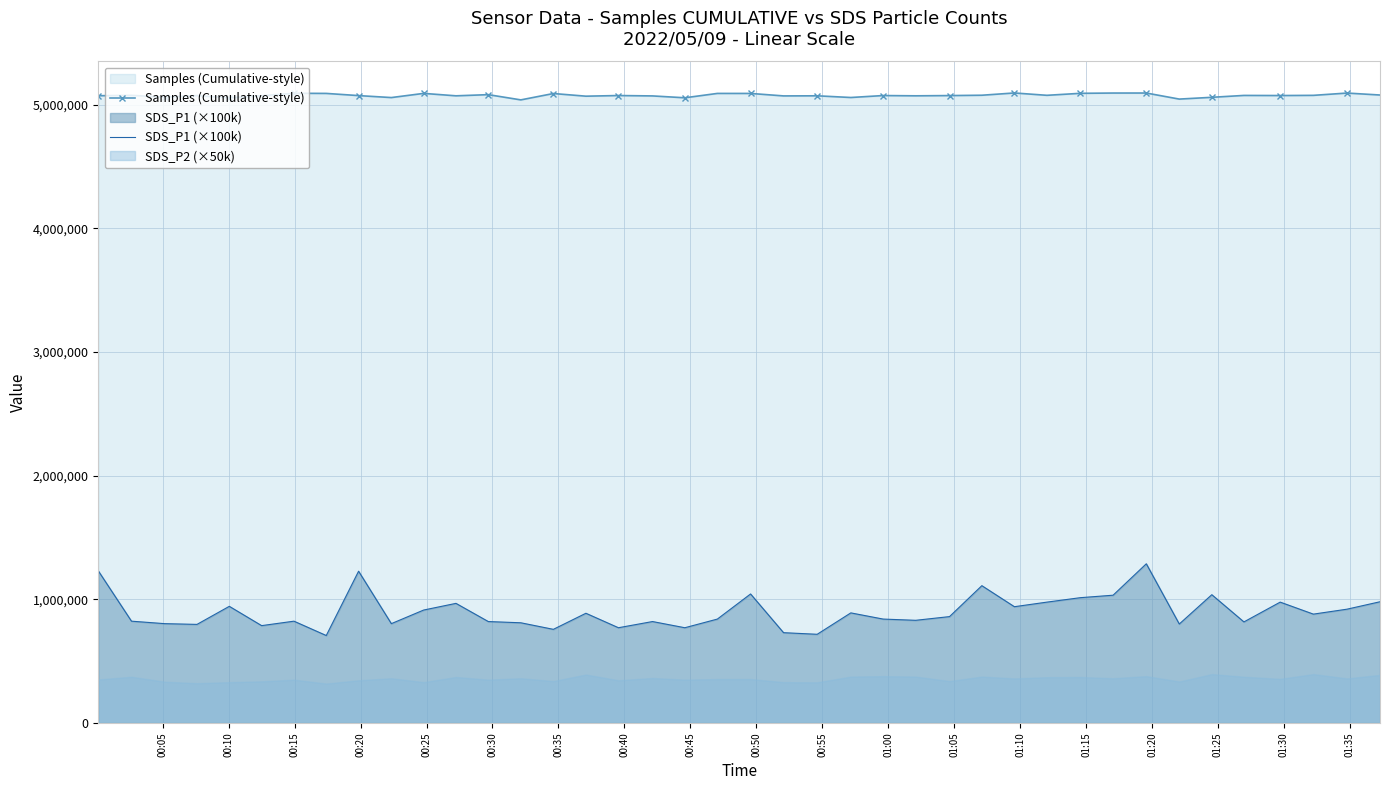

True or false: SDS_P1 (×100k) and Samples (Cumulative-style) intersect in this chart.

False